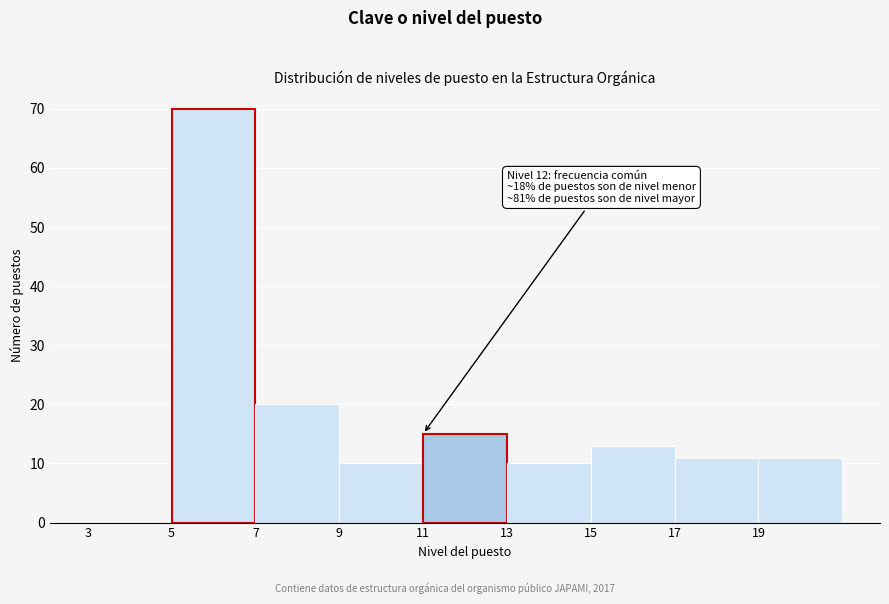

Which range on the x-axis has the tallest bar?

5 to 7